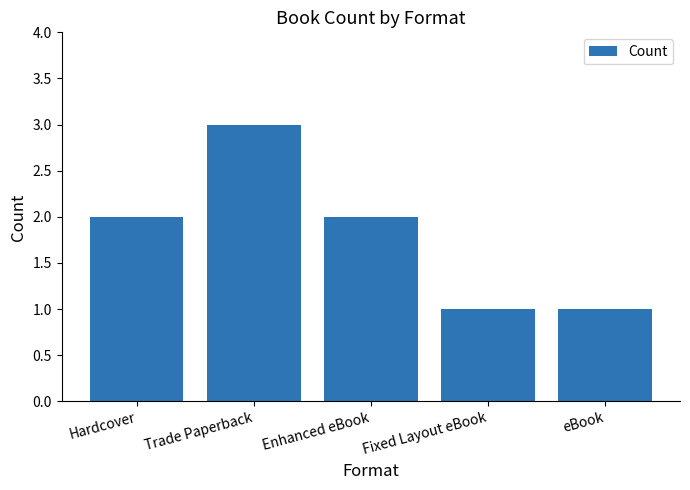

Reading left to right, what are all the values shown in this chart?

2	3	2	1	1